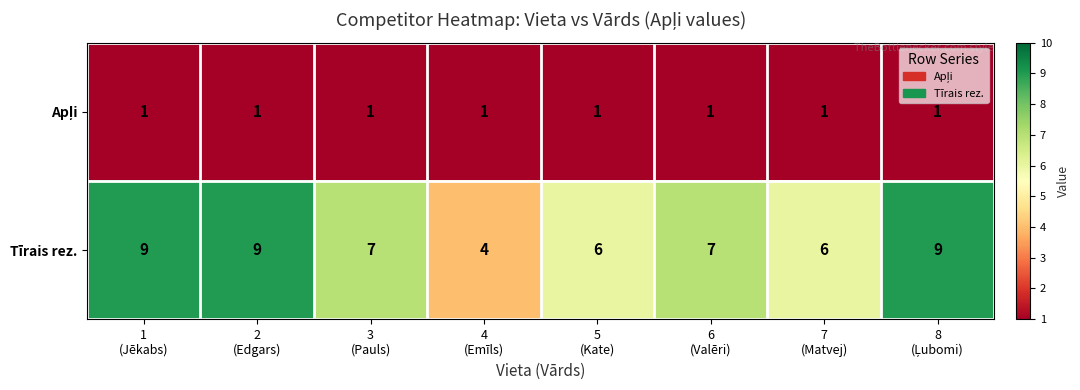

How many Tīrais rez. values are between 6 and 9?

7